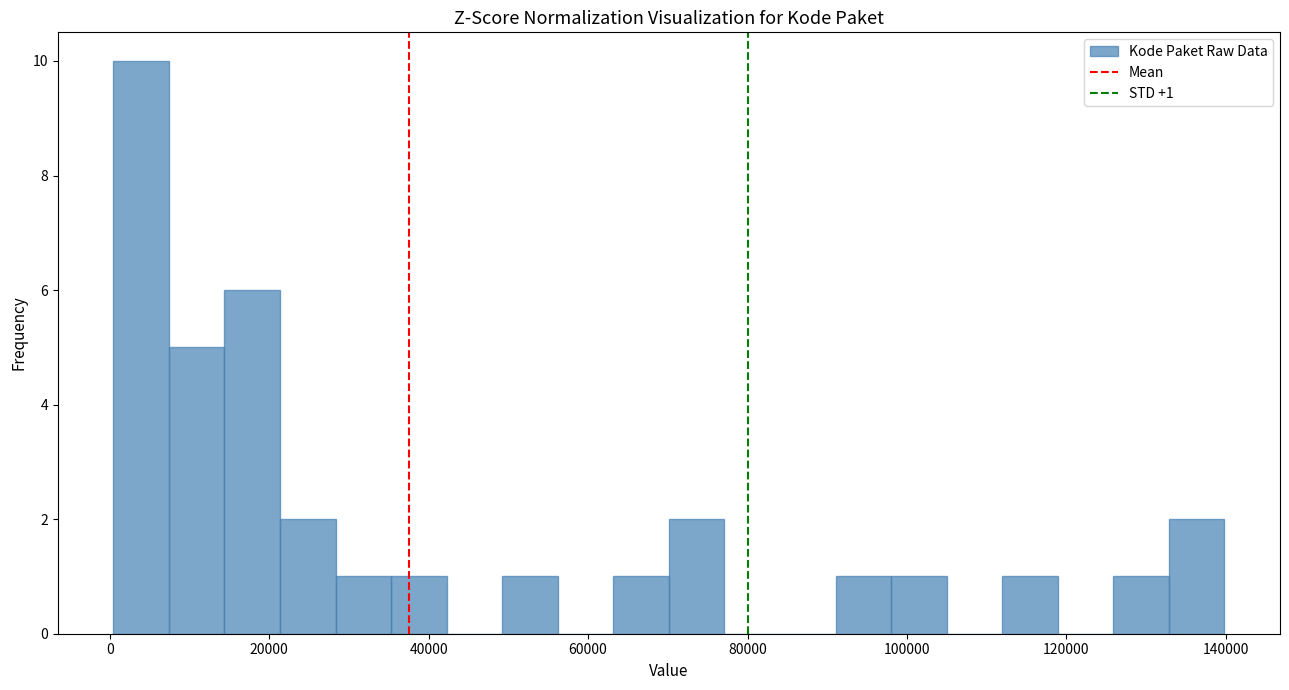

Read against the x-axis, roughly where is the centre of the tallest bar?

4000